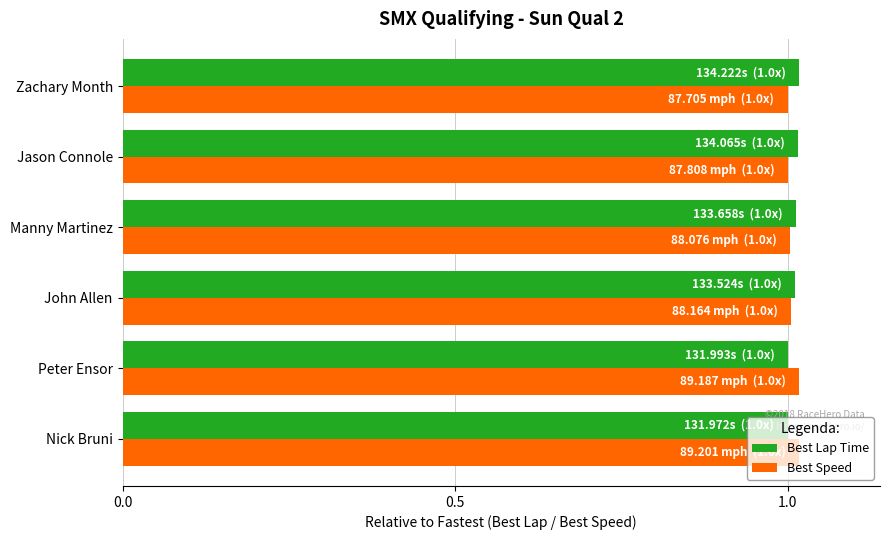

The Best Speed series shows 1.4 at Jason Connole. True or false?

False